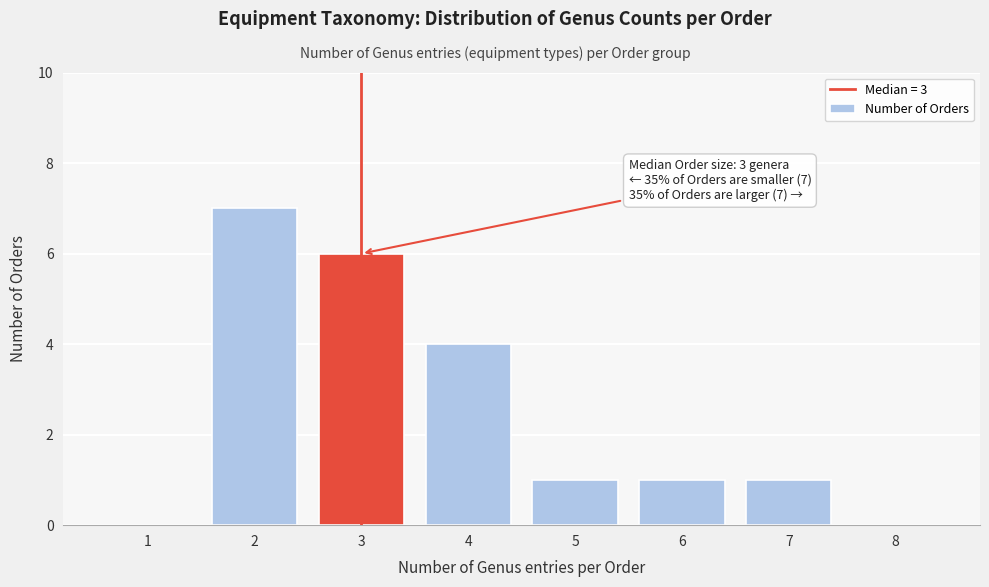

Reading left to right, list all the values displayed in this chart.

1=0	2=7	3=6	4=4	5=1	6=1	7=1	8=0